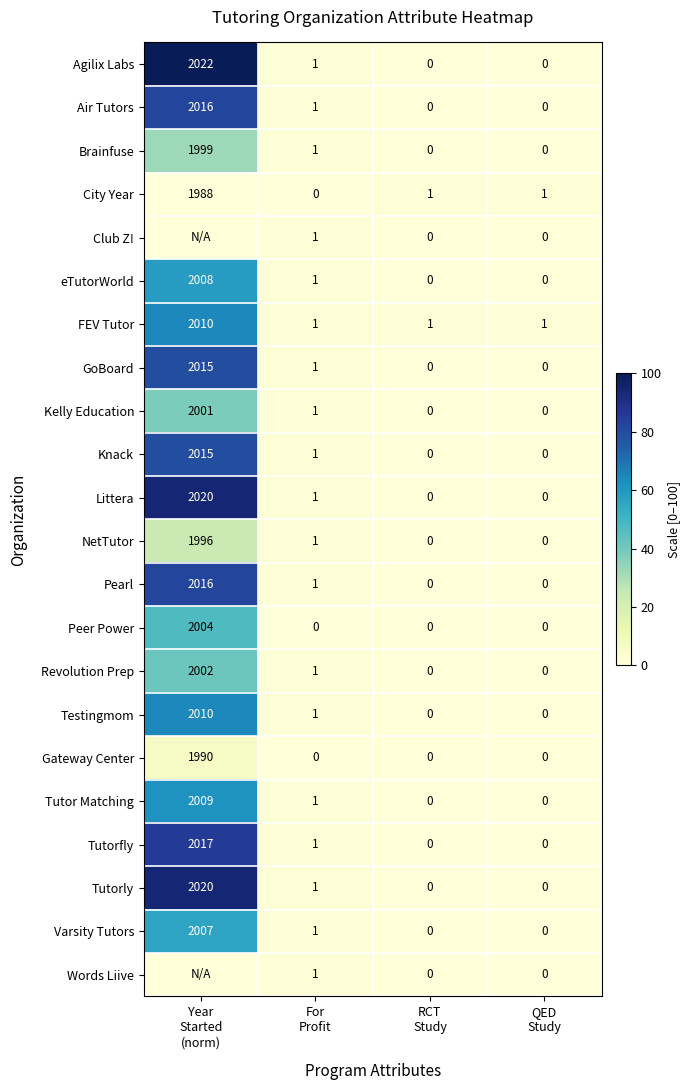

How many values in the FEV Tutor series exceed 1?

1